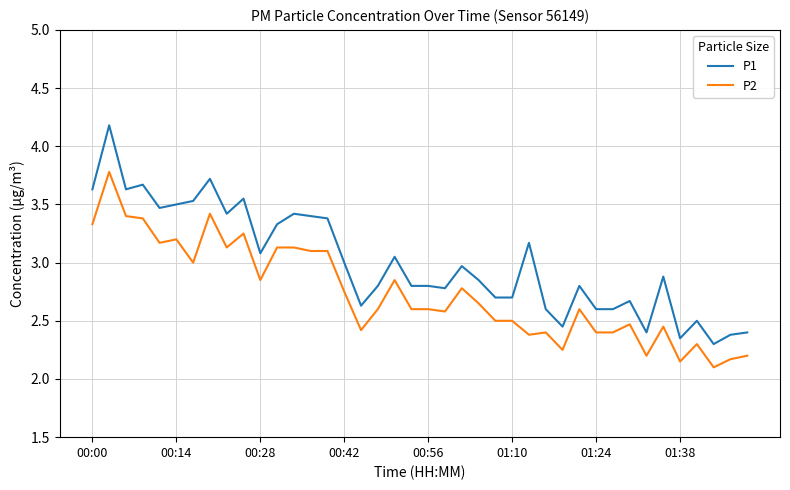

What is the highest value of the P2 series?

3.8